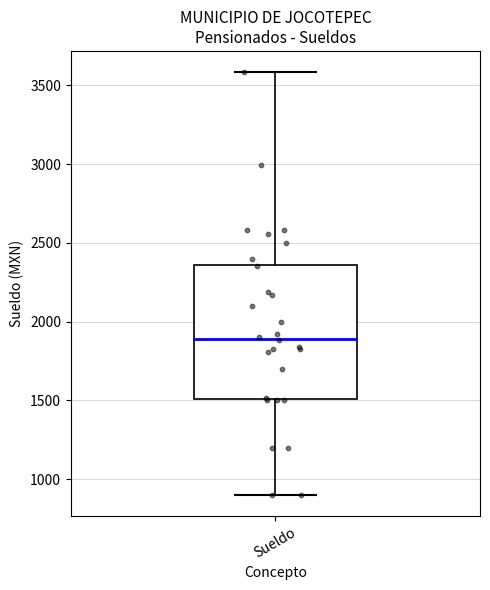

Read this box plot against the y-axis: the position of the median line, the range covered by the box, and the ends of both whiskers. The values are not printed on the chart, so give them approximately, as read against the axis.

median 1900, box 1500 to 2350, whiskers 900 to 3600